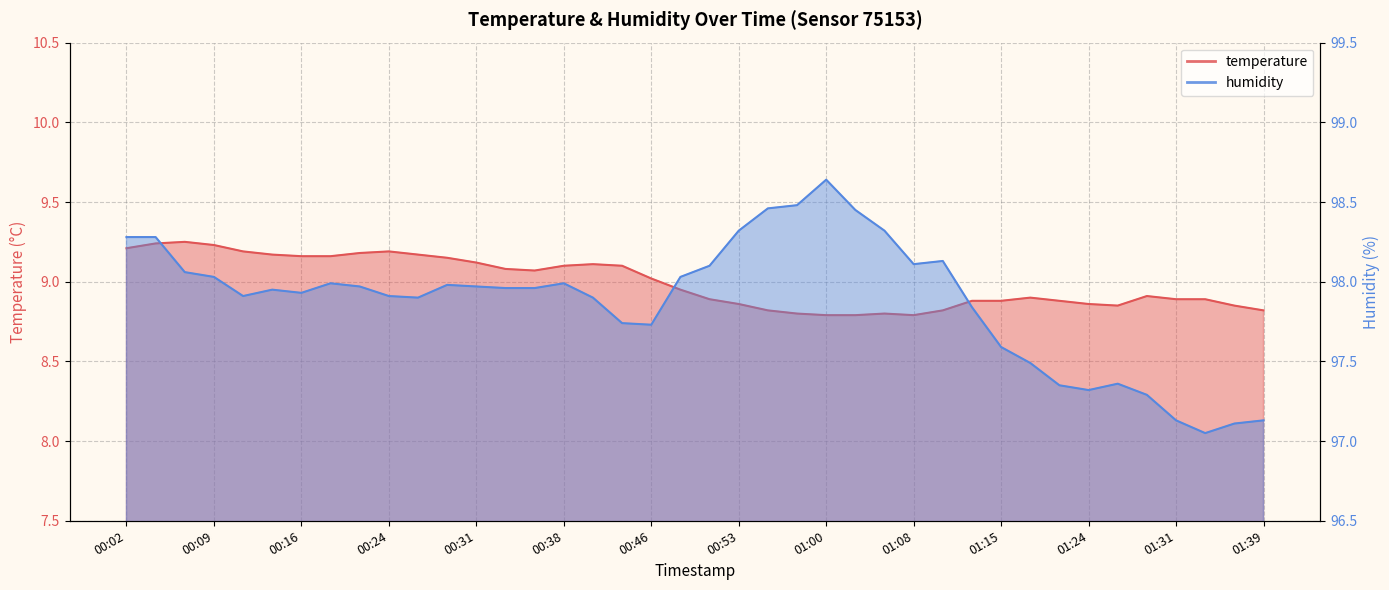

True or false: humidity and temperature cross at least once.

False